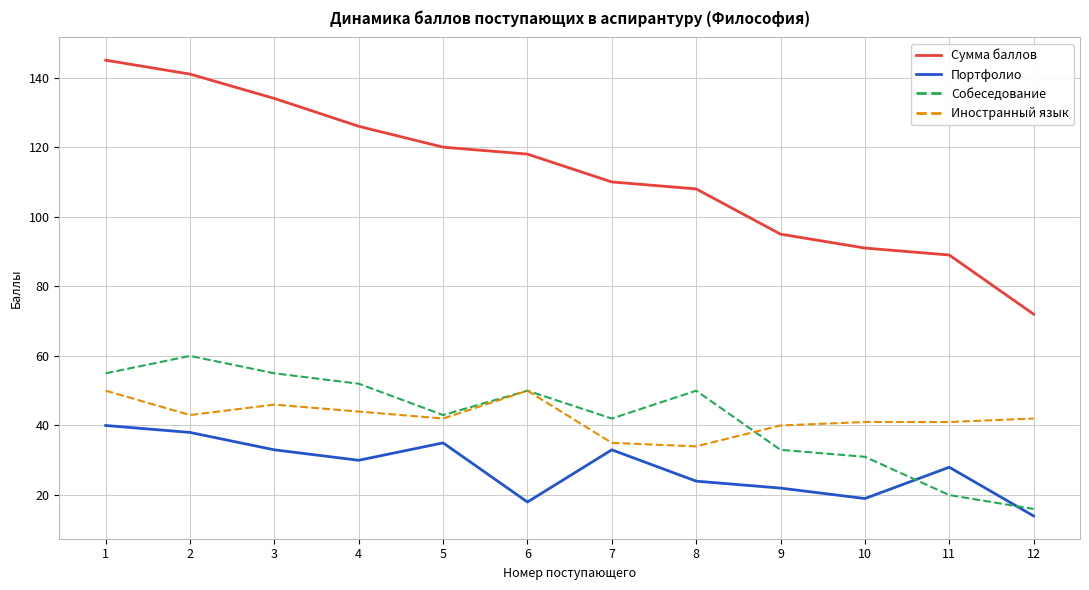

At which category is the sum across all series the highest?

1